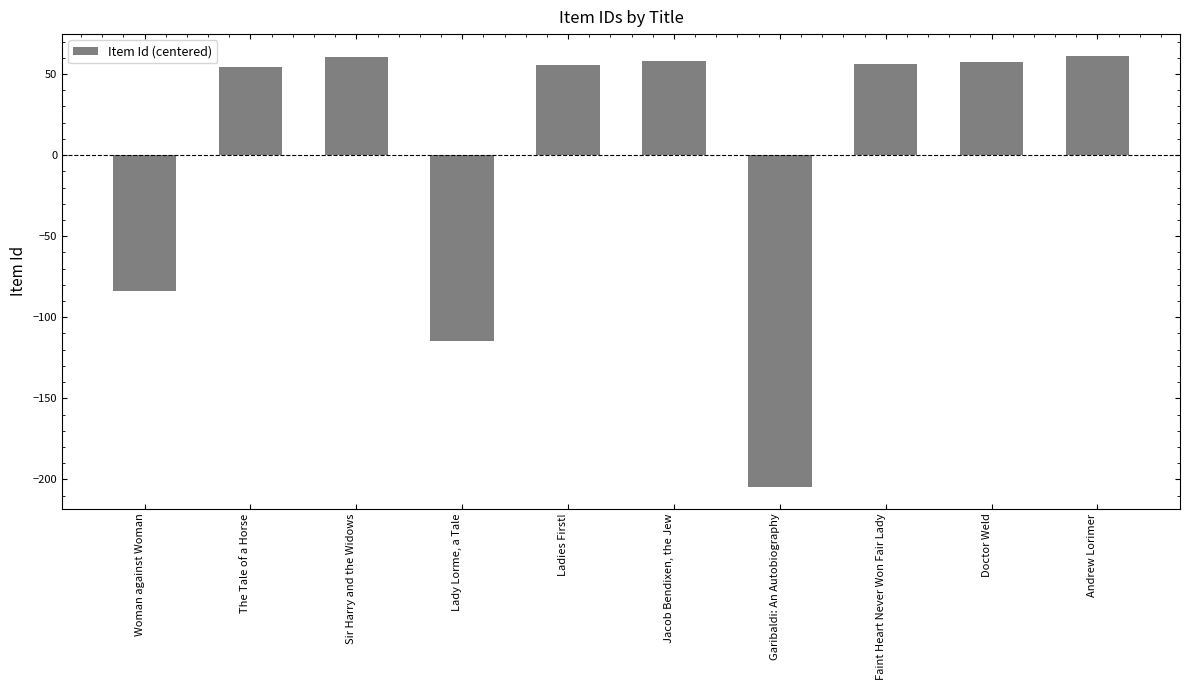

What is the change in value from The Tale of a Horse to Doctor Weld?

+3.0